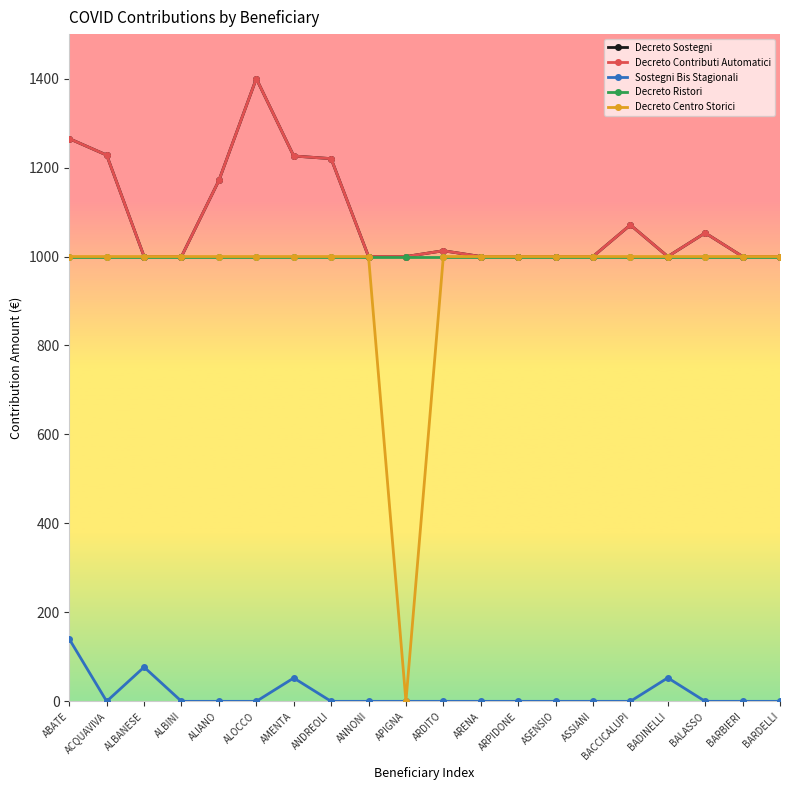

Does the chart have visible grid lines?

No